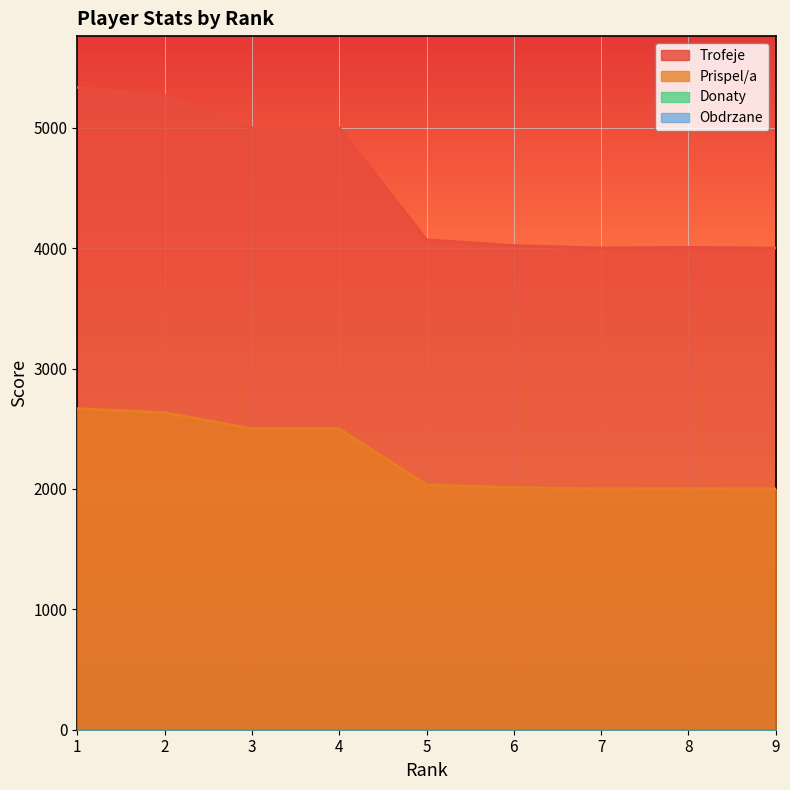

The Prispel/a series shows 2035 at 5. True or false?

True